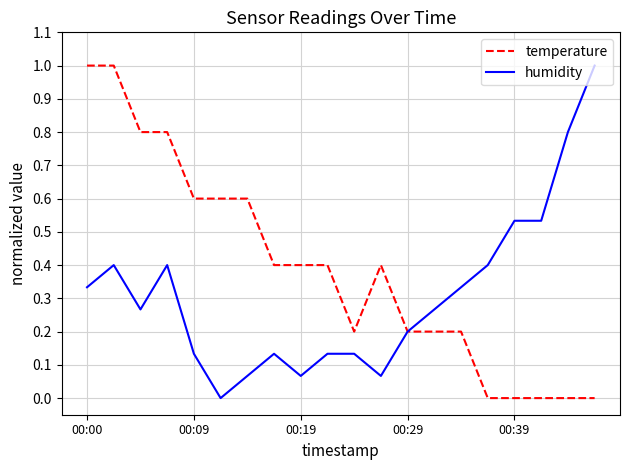

Which series ends up on top after the final intersection of temperature and humidity?

humidity